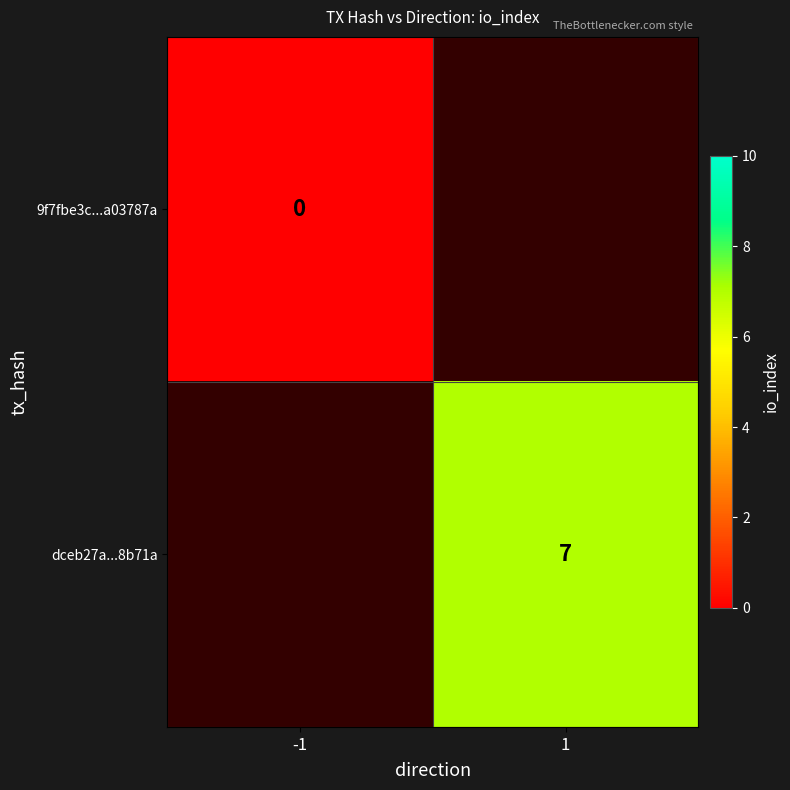

Is the value of dceb27a...8b71a at 1 greater than the value of 9f7fbe3c...a03787a at -1?

Yes